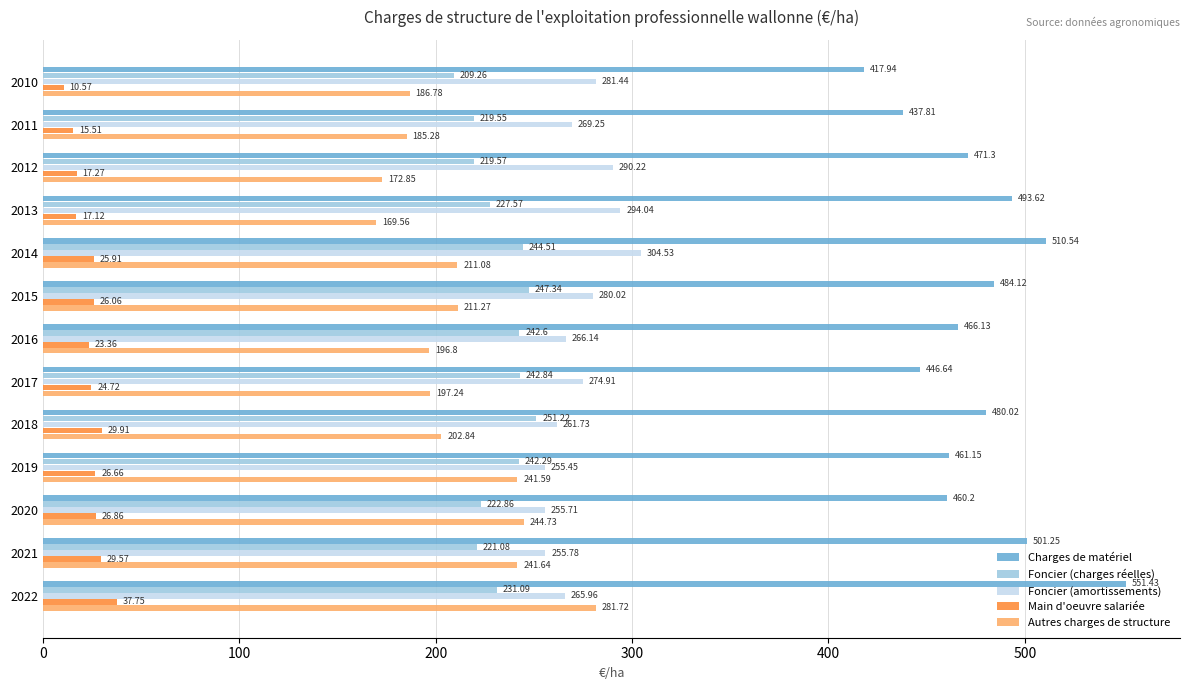

What is the spread (max minus min) of values at 2020?

433.3